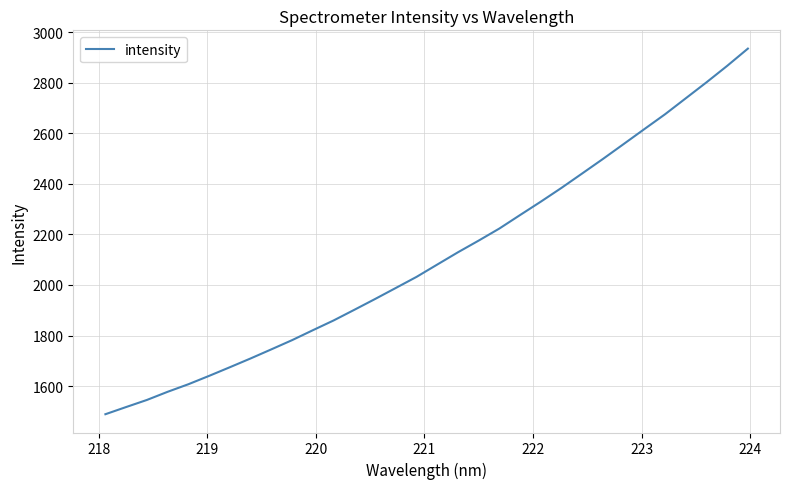

What is the average value?

2111.4